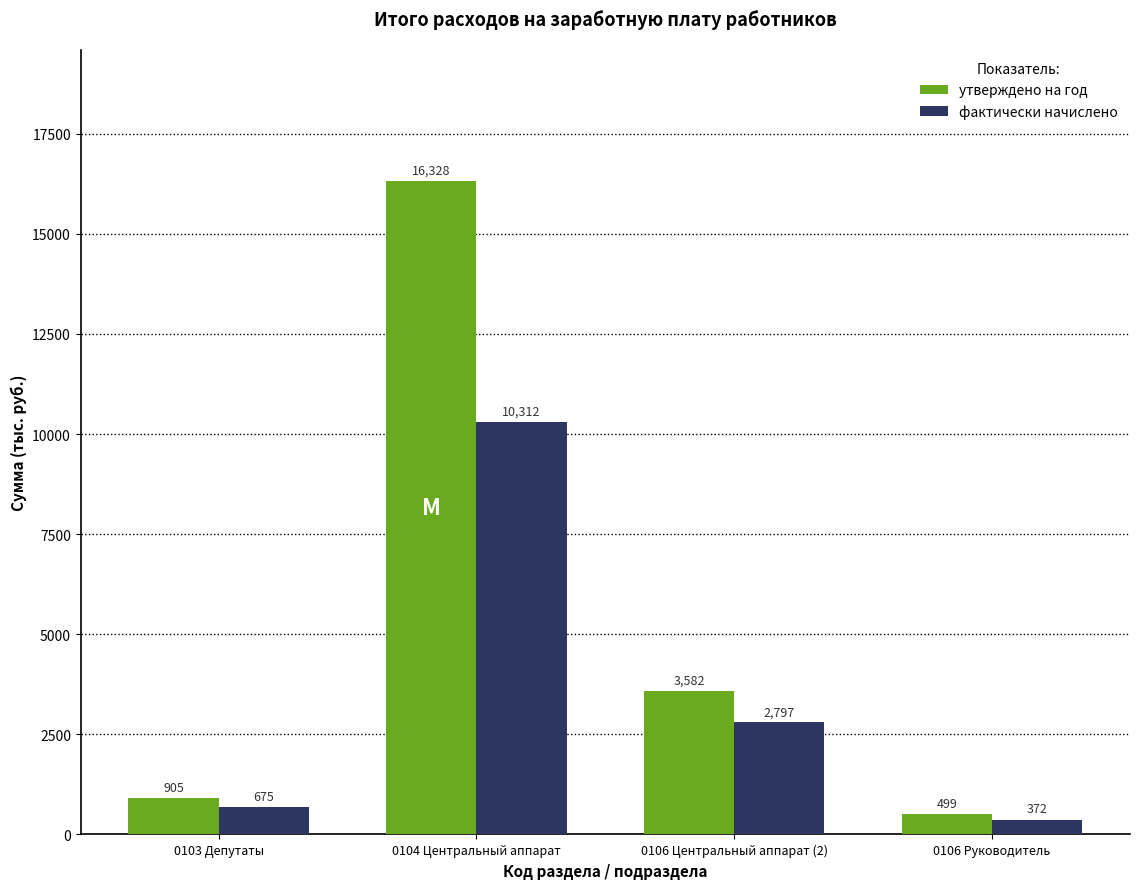

What is the spread (max minus min) of values at 0106 Центральный аппарат (2)?

785